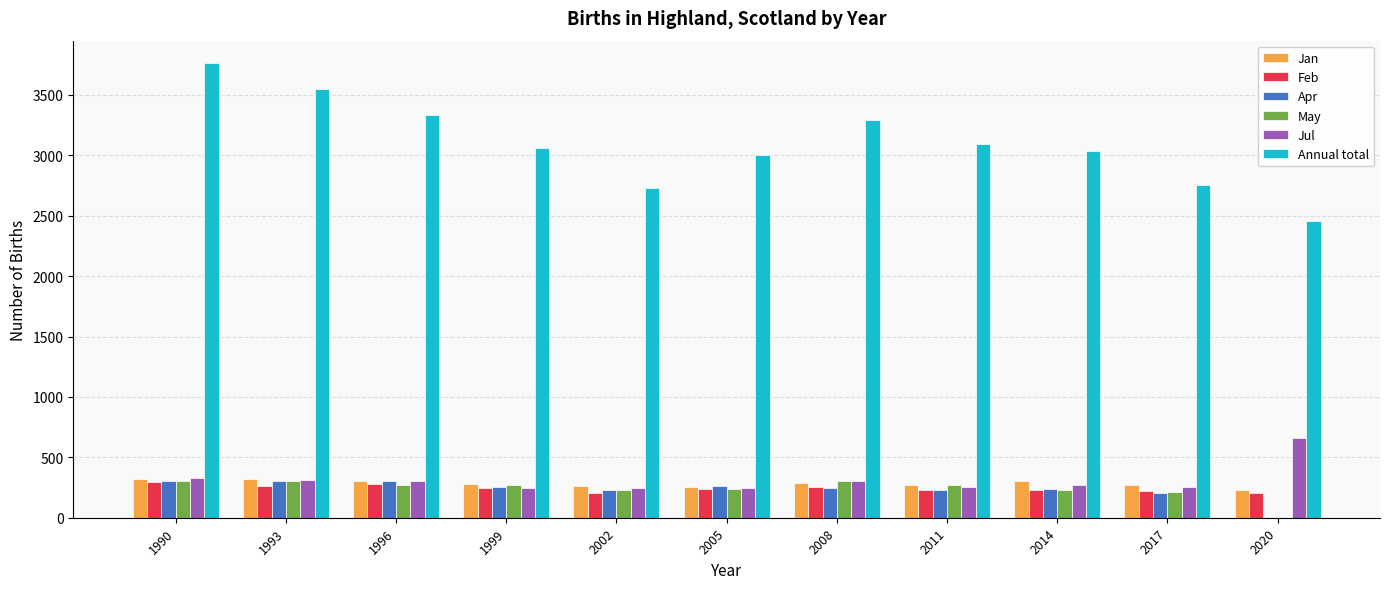

Which series has the largest total across all categories?

Annual total